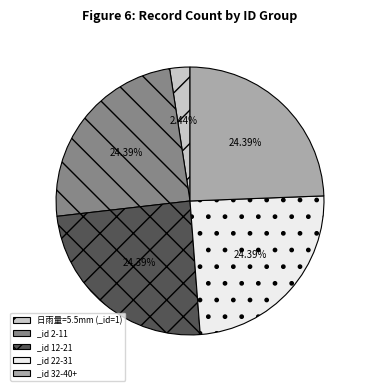

Does _id 22-31 account for over 50% of the chart?

No